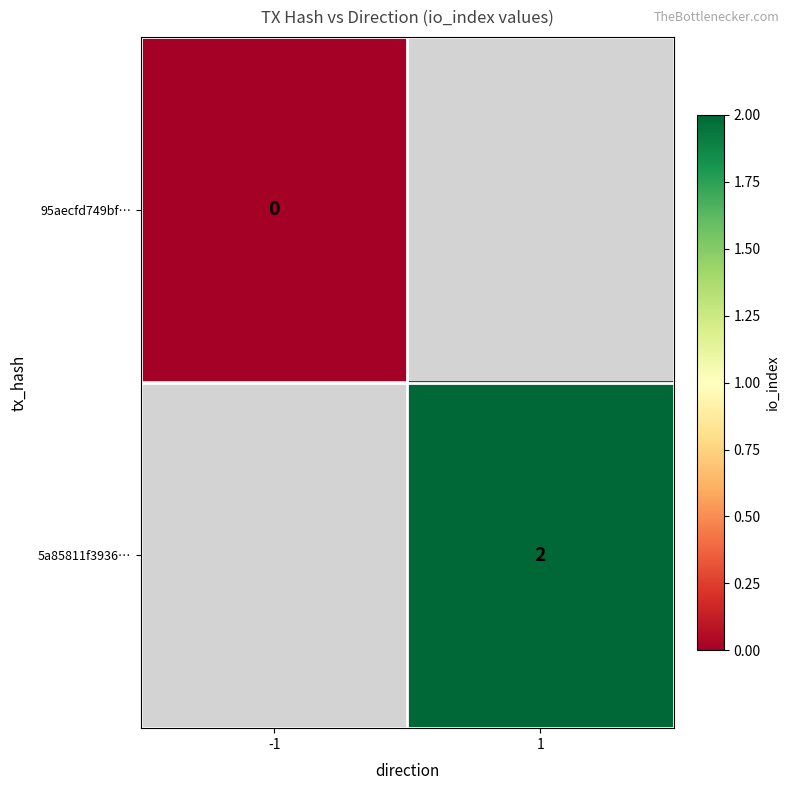

The value of 5a85811f3936… at 1 is 4. True or false?

False